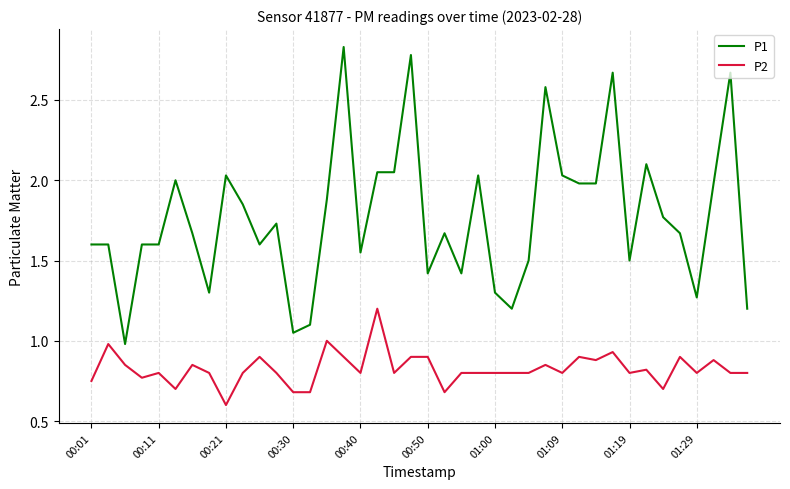

How many lines are shown in the chart?

2